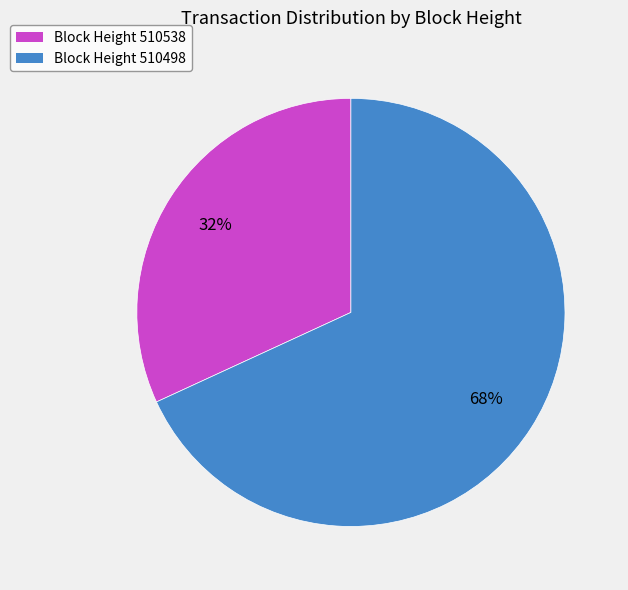

Which slice is the largest?

Block Height 510498